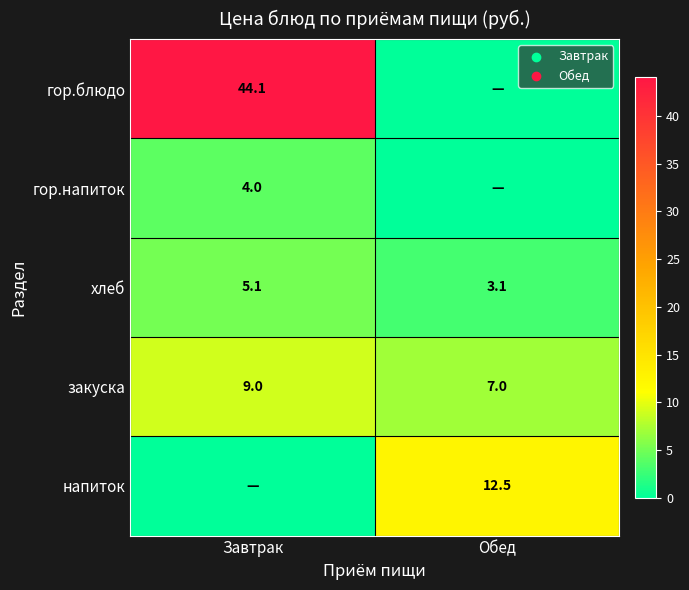

At which category is the sum across all series the highest?

Завтрак